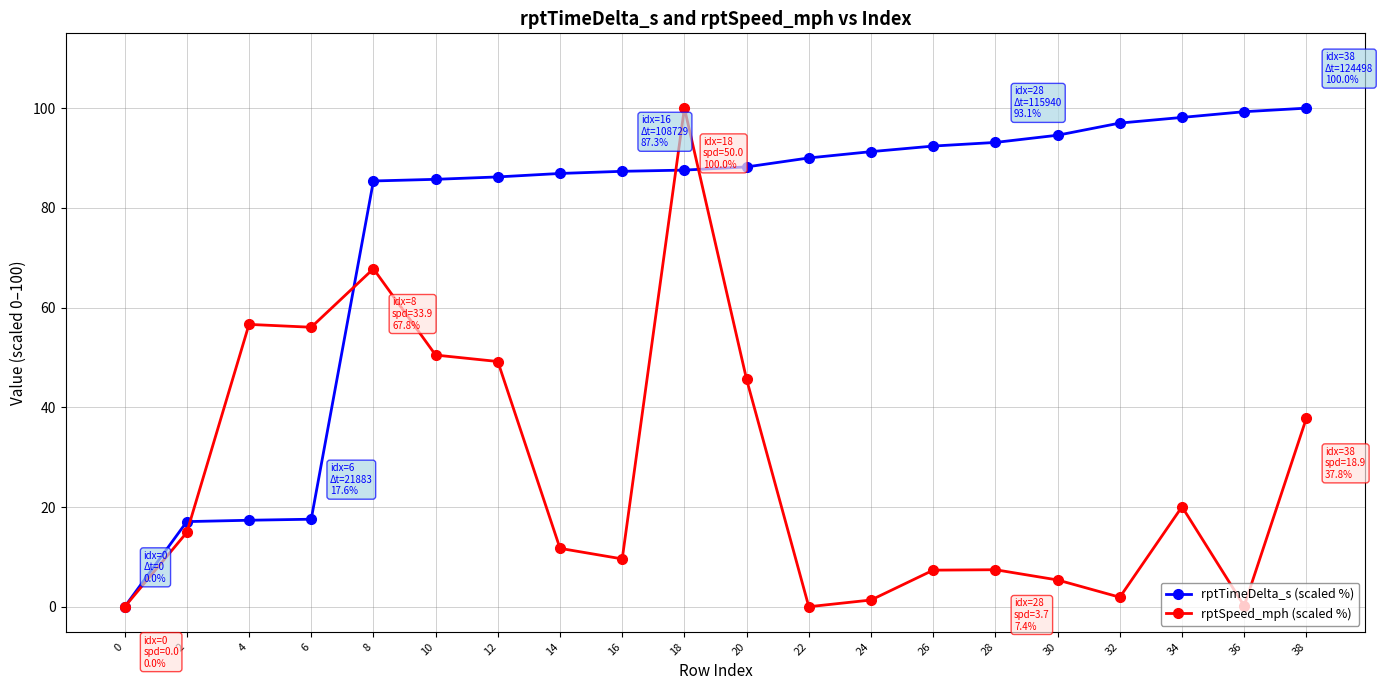

Rank the series by their average value, from highest to lowest.

rptTimeDelta_s (scaled %), rptSpeed_mph (scaled %)